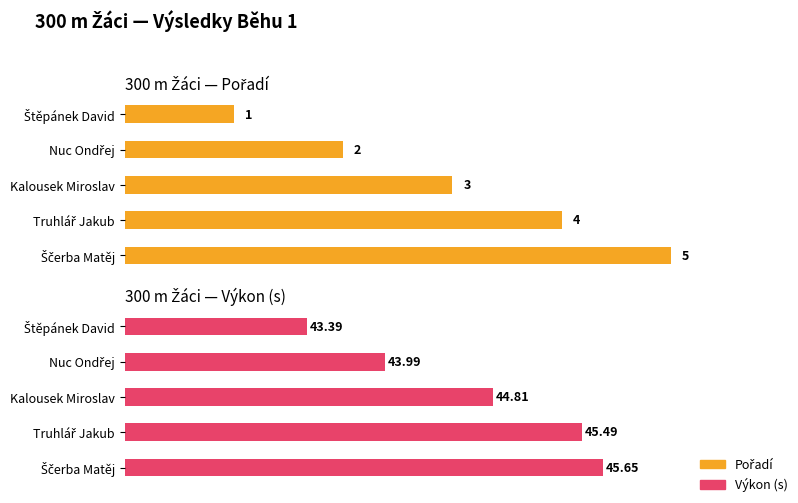

What is the sum of the Pořadí values at Ščerba Matěj and Štěpánek David?

6.0